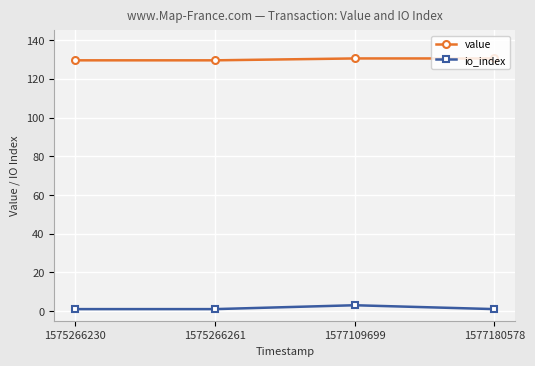

List the series in order of their peak value, highest first.

value, io_index